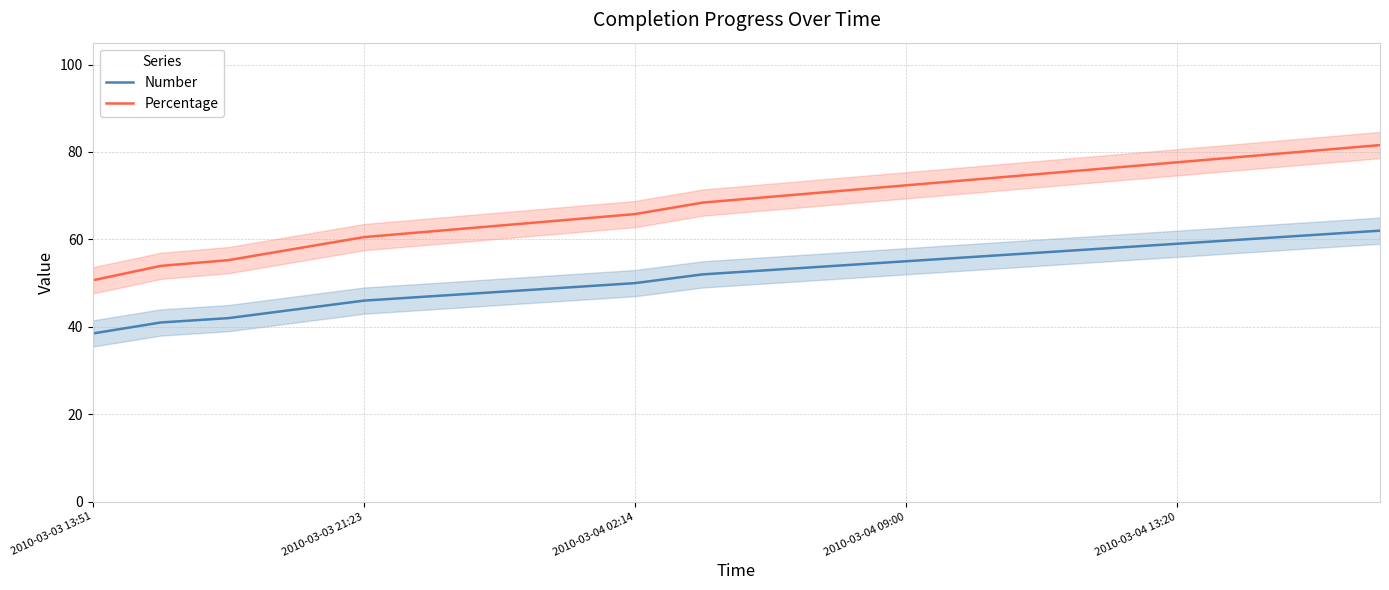

Does the chart have visible grid lines?

Yes